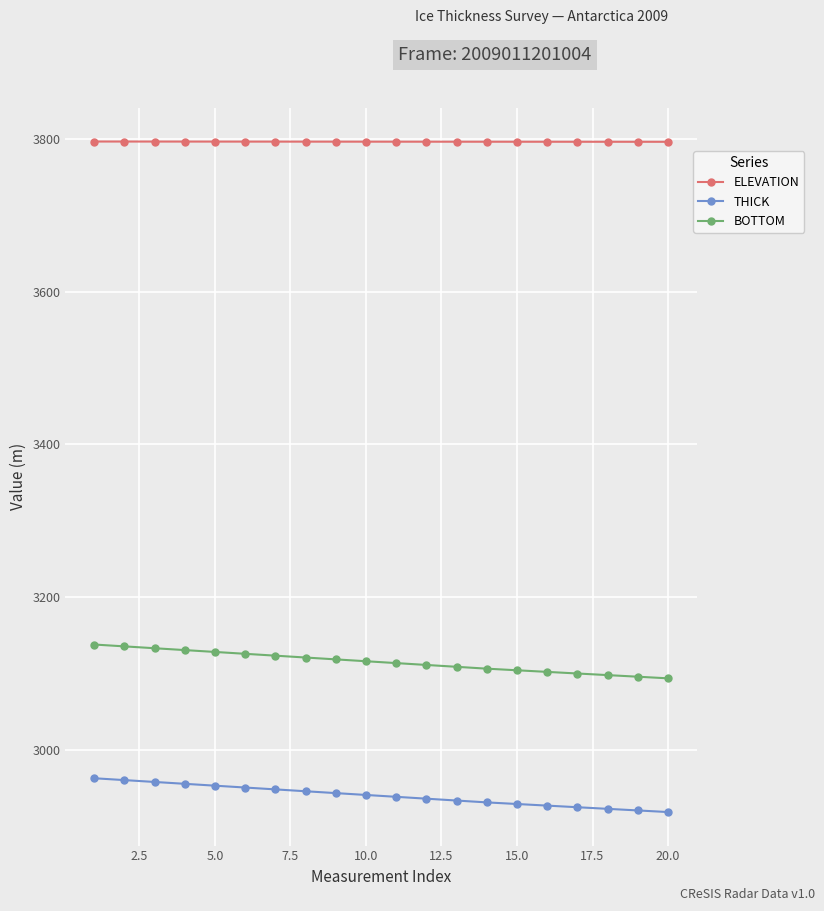

How many lines are shown in the chart?

3